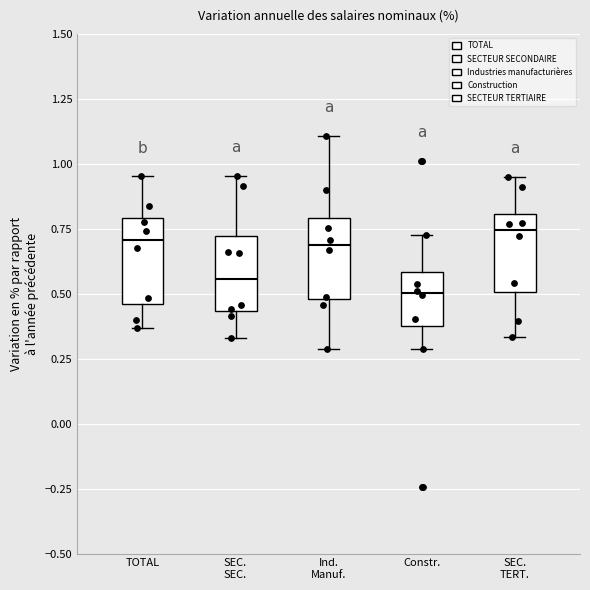

Reading left to right, transcribe this box plot: for each box, give where its median line is, the range the box spans, and where its two whiskers end, as read against the y-axis. The values are not printed on the chart, so give them approximately, as read against the axis.

TOTAL: median 0.70, box 0.45 to 0.80, whiskers 0.35 to 0.95
SEC. SEC.: median 0.55, box 0.45 to 0.70, whiskers 0.35 to 0.95
Ind. Manuf.: median 0.70, box 0.50 to 0.80, whiskers 0.30 to 1.10
Constr.: median 0.50, box 0.40 to 0.60, whiskers 0.30 to 0.70
SEC. TERT.: median 0.75, box 0.50 to 0.80, whiskers 0.35 to 0.95